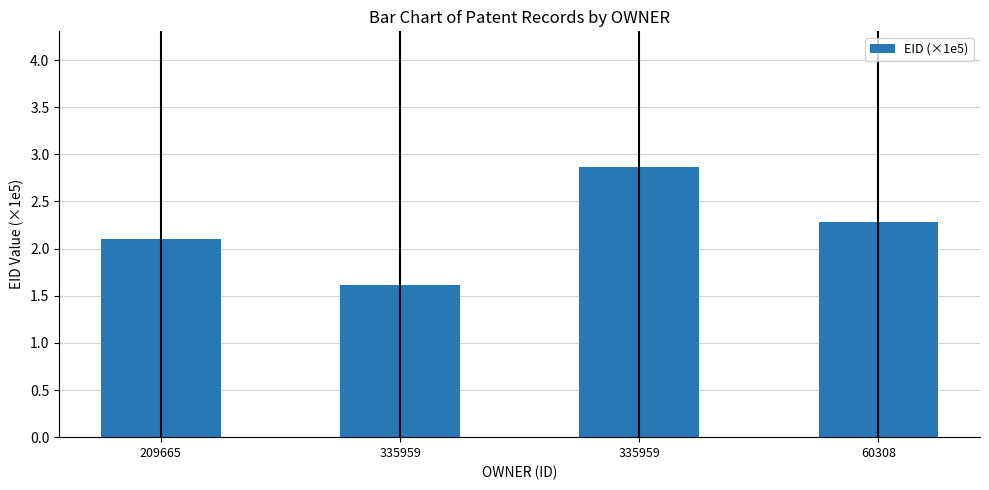

How many bars are there in total?

4